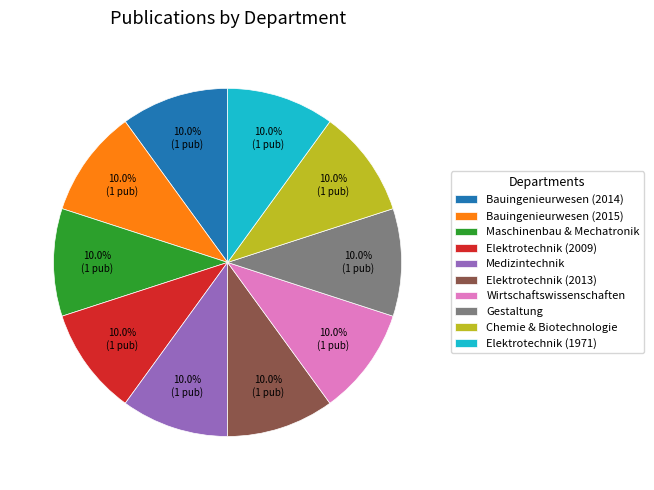

Do Bauingenieurwesen (2014) and Medizintechnik together represent more than half of the pie?

No